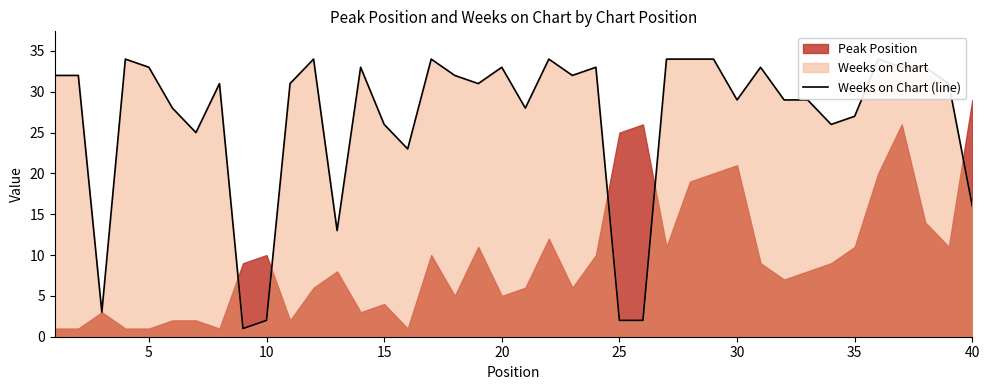

What is the minimum value shown in the chart?

1